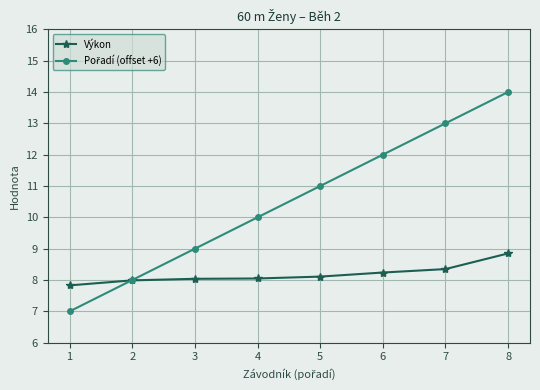

Does the chart display data point markers on the line(s)?

Yes